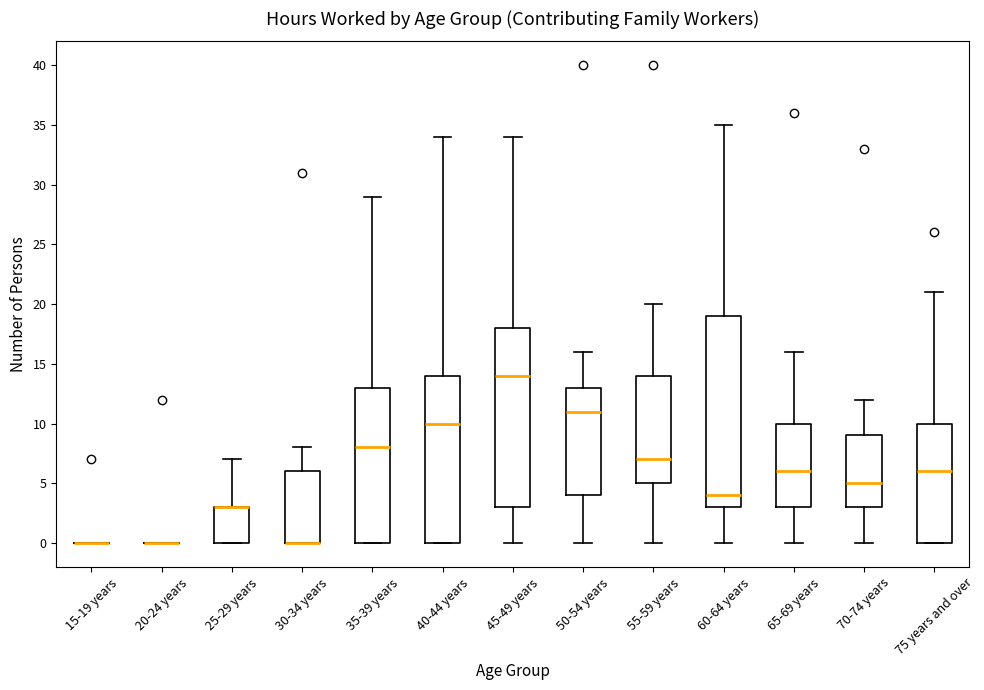

Where is the lower edge of the box for 50-54 years on the y-axis? The values are not printed on the chart, so give them approximately, as read against the axis.

4